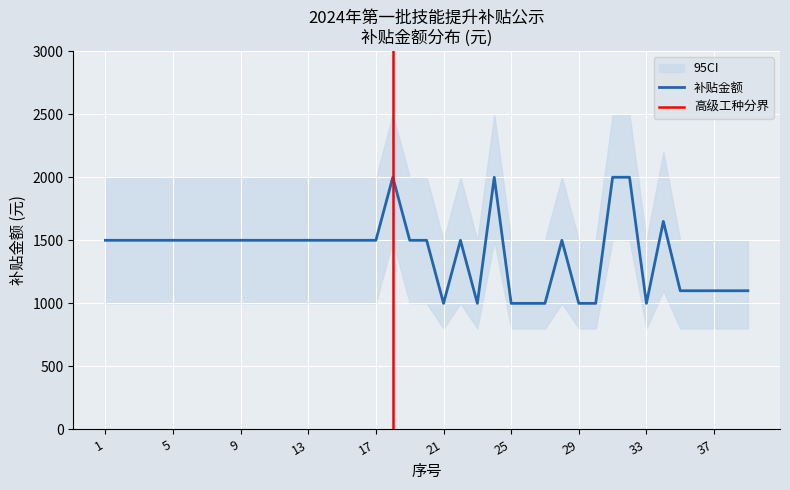

Reading left to right, list all the values displayed in this chart.

1500	1500	1500	1500	1500	1500	1500	1500	1500	1500	1500	1500	1500	1500	1500	1500	1500	2000	1500	1500	1000	1500	1000	2000	1000	1000	1000	1500	1000	1000	2000	2000	1000	1650	1100	1100	1100	1100	1100